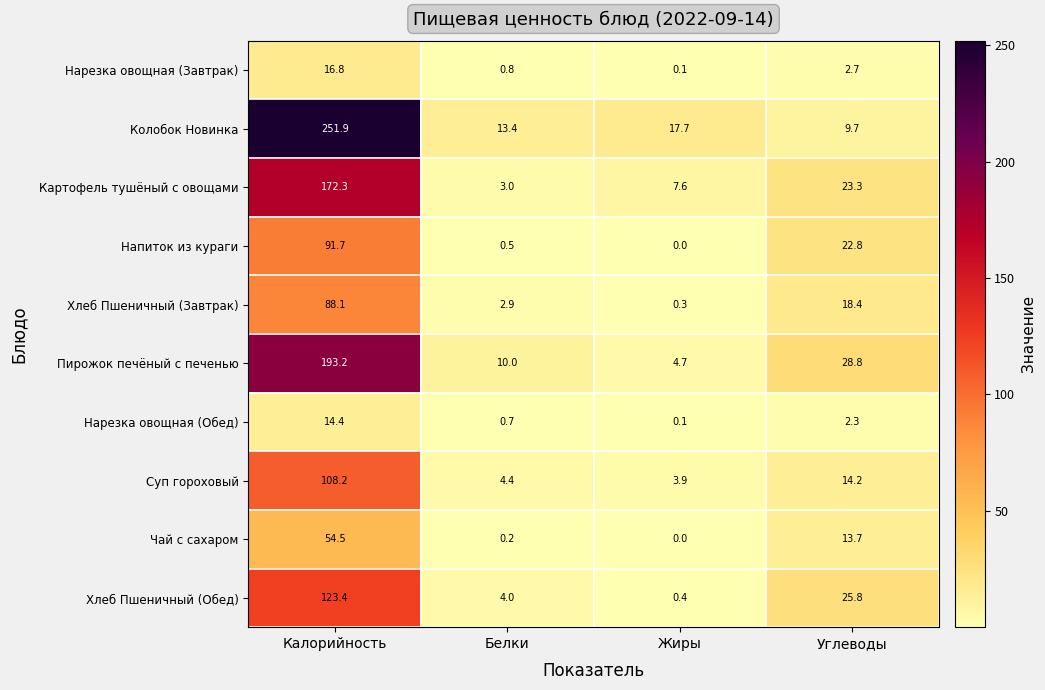

Which series has the largest range (max minus min)?

Колобок Новинка